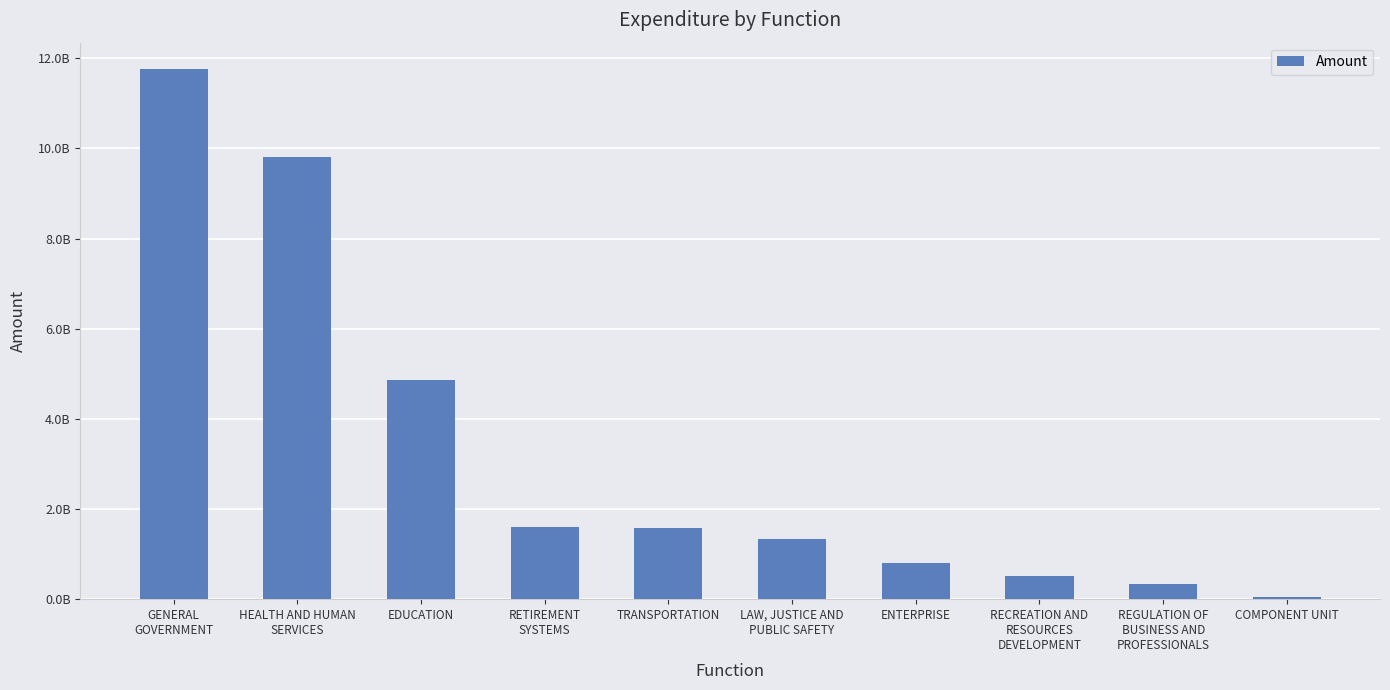

Rank the categories by value from lowest to highest.

COMPONENT UNIT, REGULATION OF
BUSINESS AND
PROFESSIONALS, RECREATION AND
RESOURCES
DEVELOPMENT, ENTERPRISE, LAW, JUSTICE AND
PUBLIC SAFETY, TRANSPORTATION, RETIREMENT
SYSTEMS, EDUCATION, HEALTH AND HUMAN
SERVICES, GENERAL
GOVERNMENT